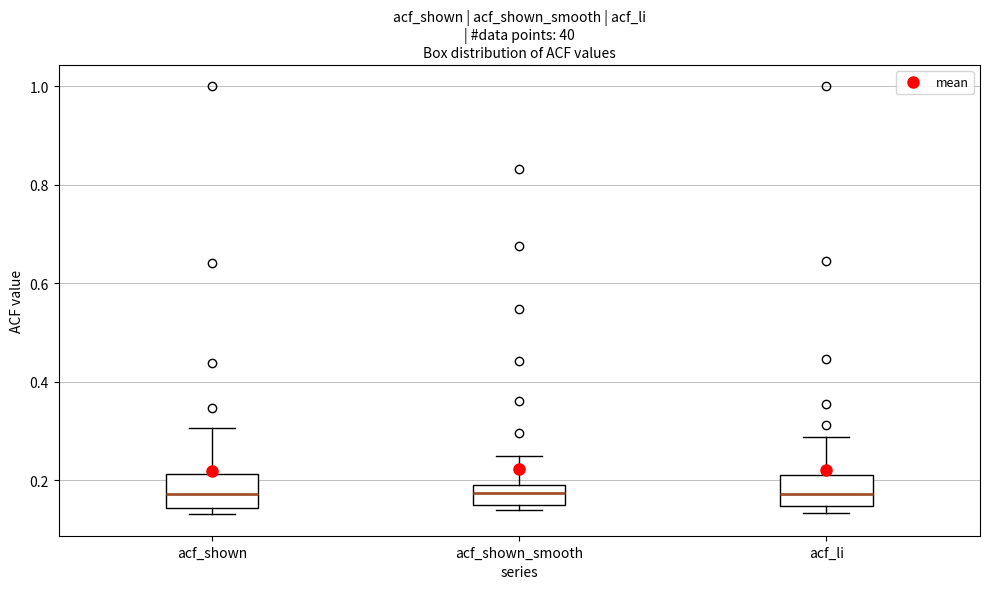

Where is the upper edge of the box for acf_li on the y-axis? The values are not printed on the chart, so give them approximately, as read against the axis.

0.22